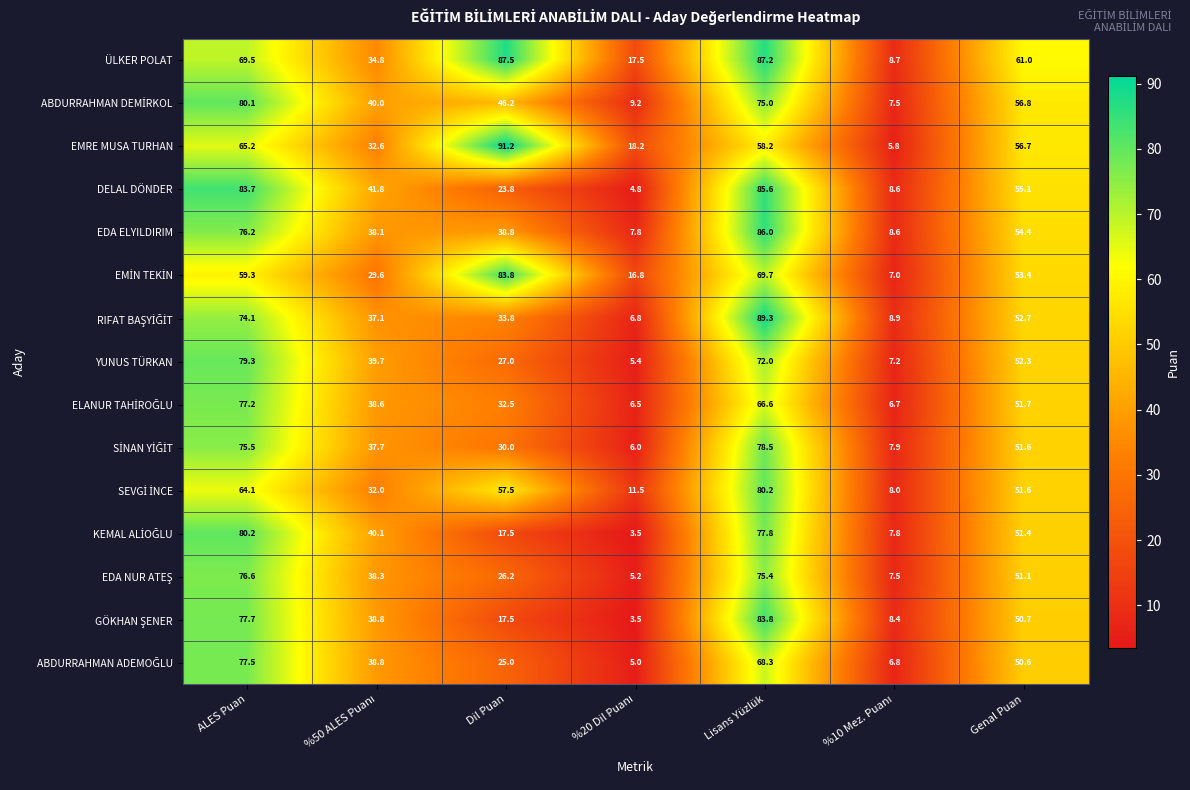

What is the difference between the maximum and minimum values in the ÜLKER POLAT series?

78.8